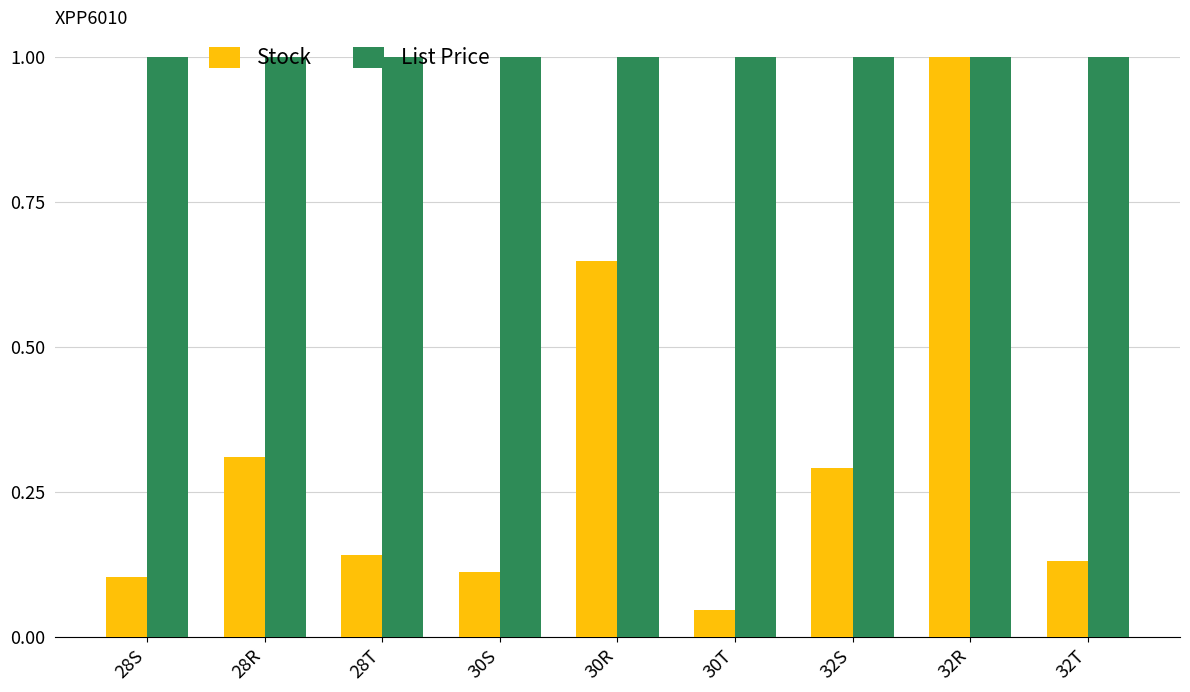

True or false: List Price has a value of 1.0 at 28R.

True